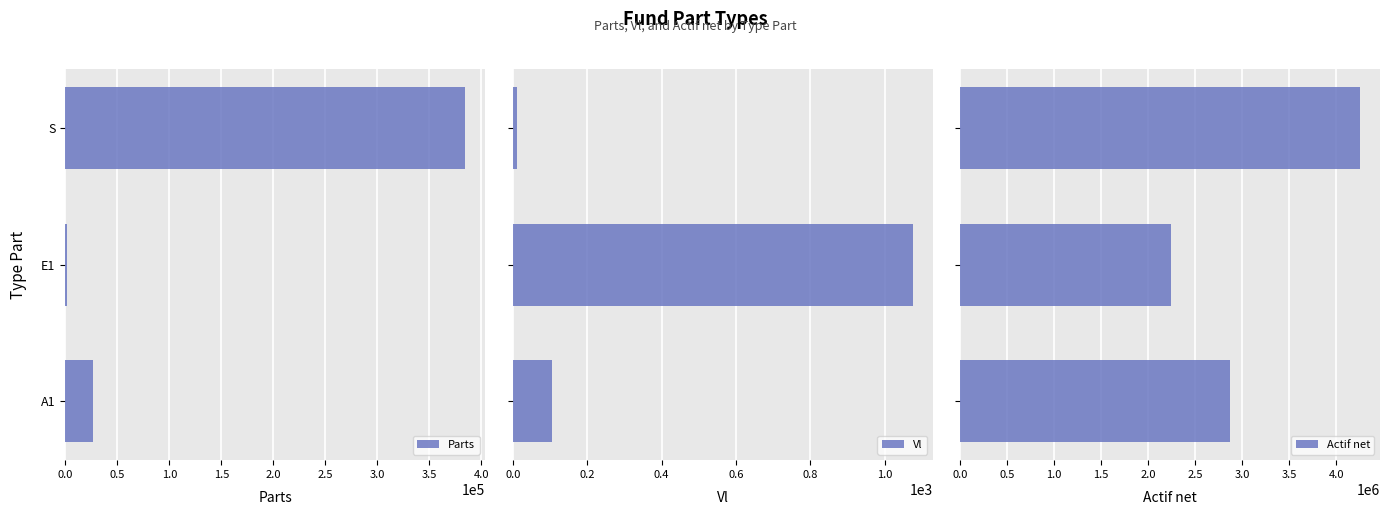

How many values in the Actif net series exceed 2864364?

2